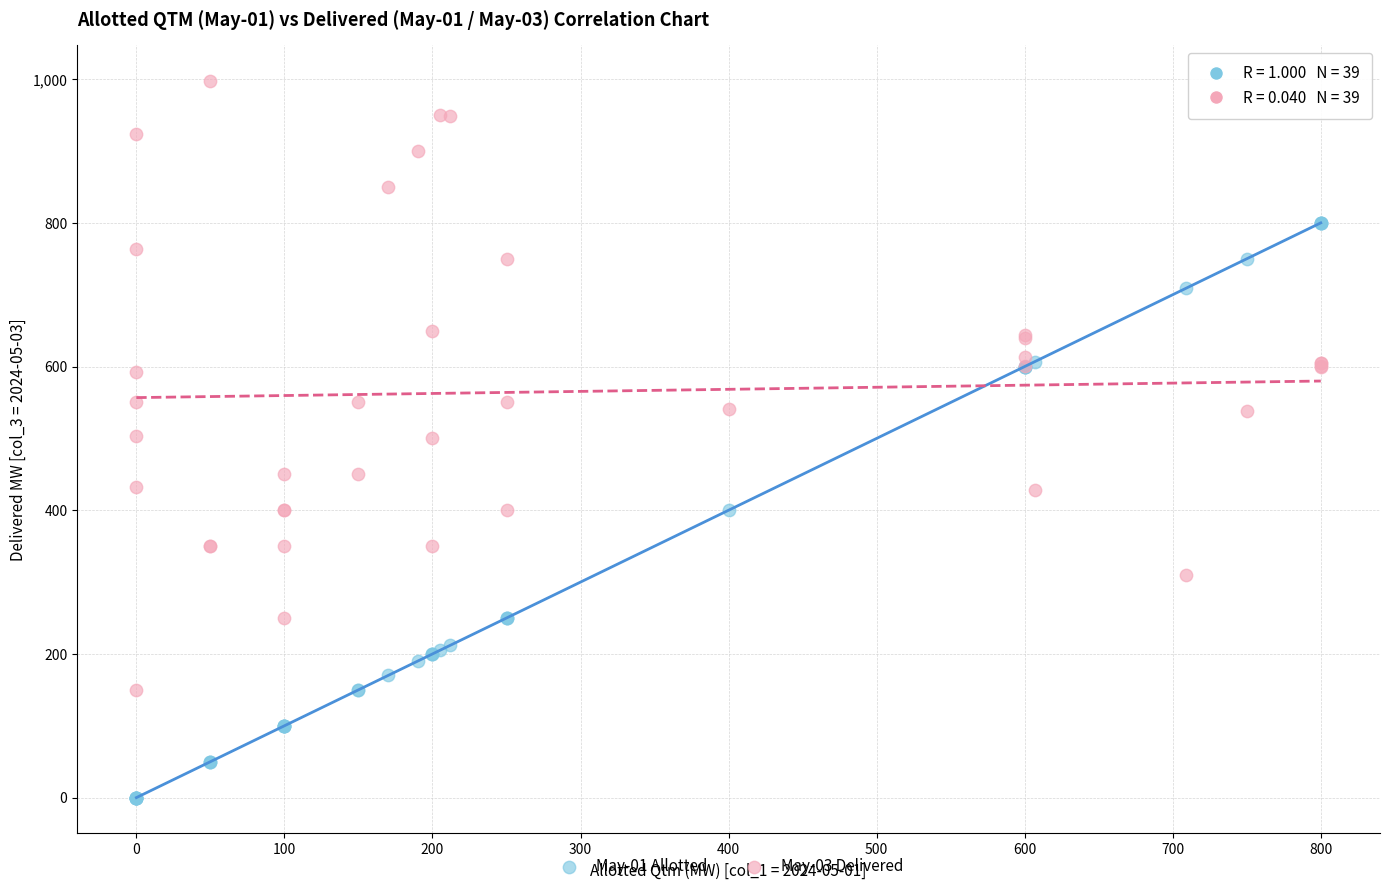

What are all the series names shown in the legend?

May-01 Allotted, May-03 Delivered